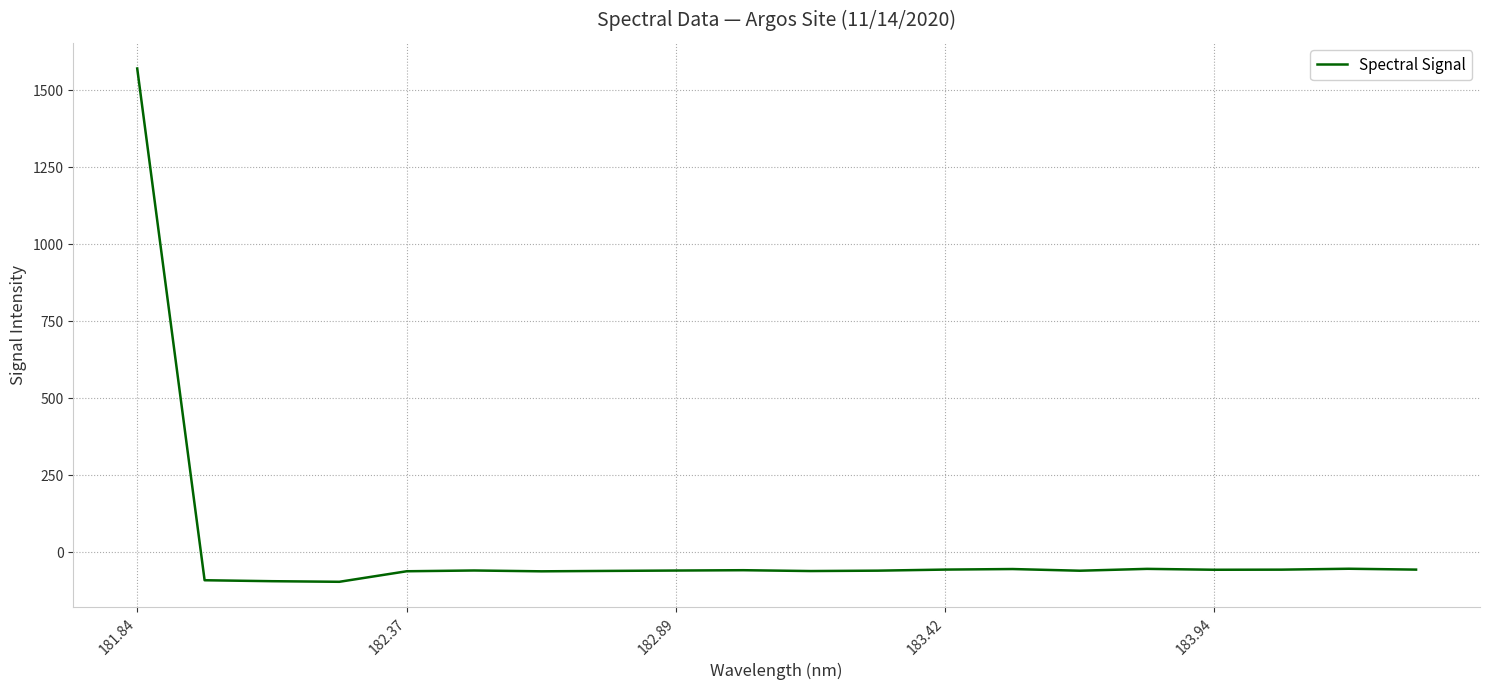

What is the greatest value displayed?

1570.8